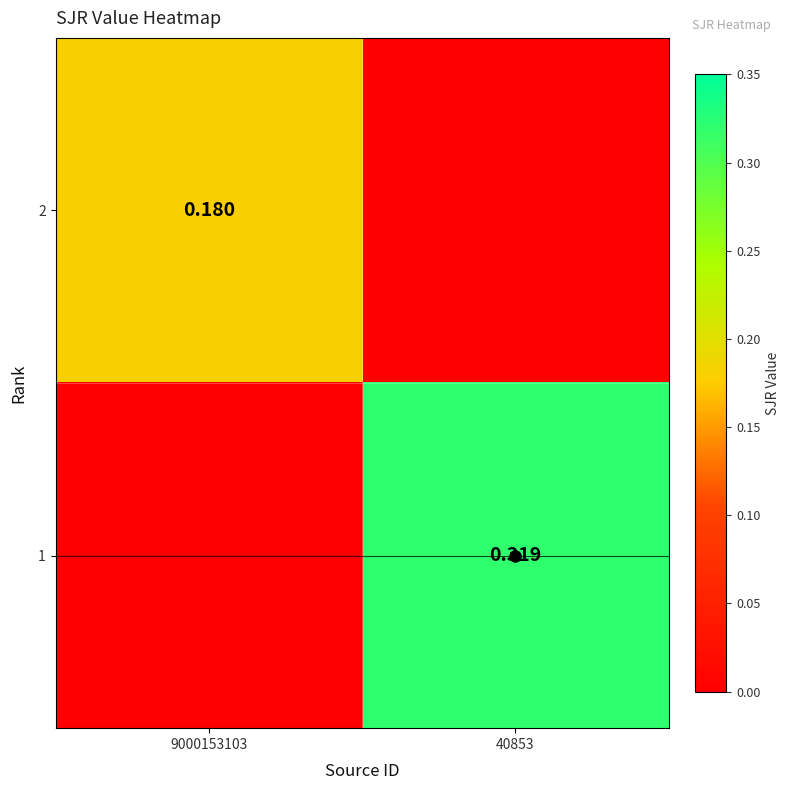

Which series has the largest range (max minus min)?

1